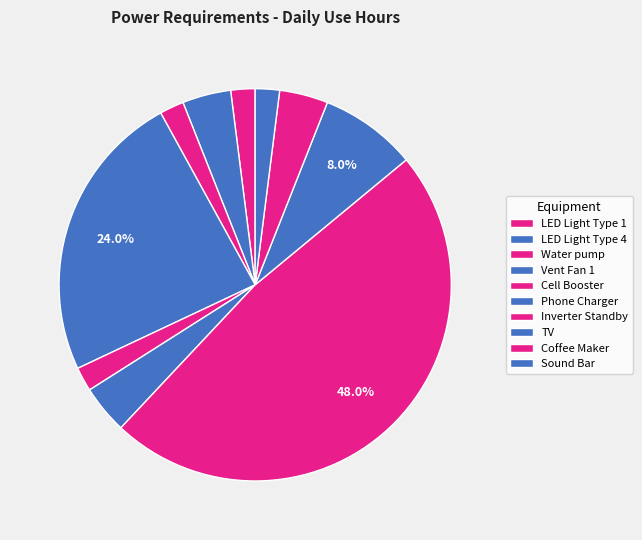

How many segments does this pie chart have?

10